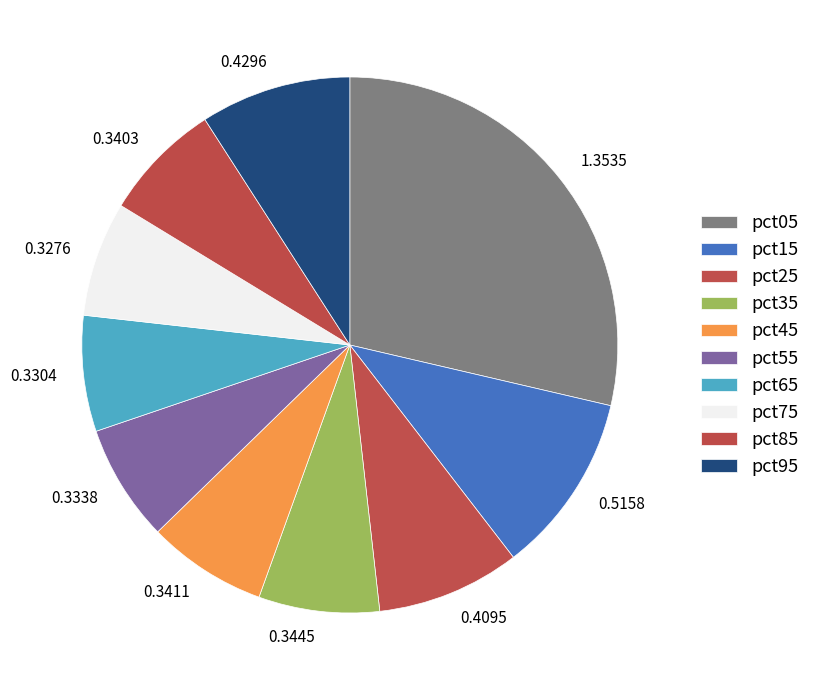

Count the number of slices in the pie.

10